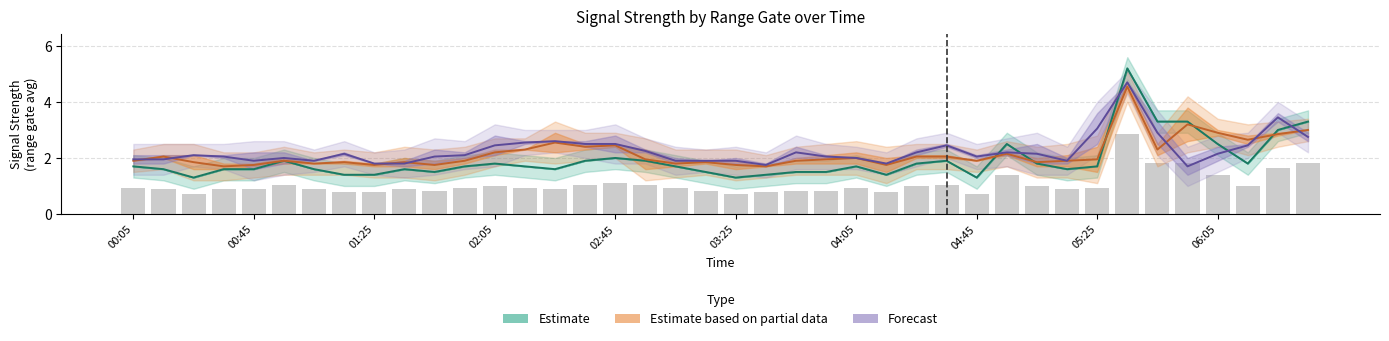

Where is Estimate nearest to the value 3?

38